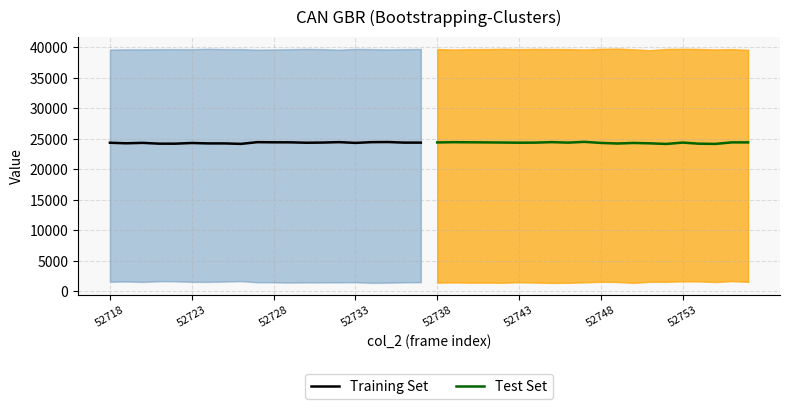

How many data points in Training Set are less than 24353?

10